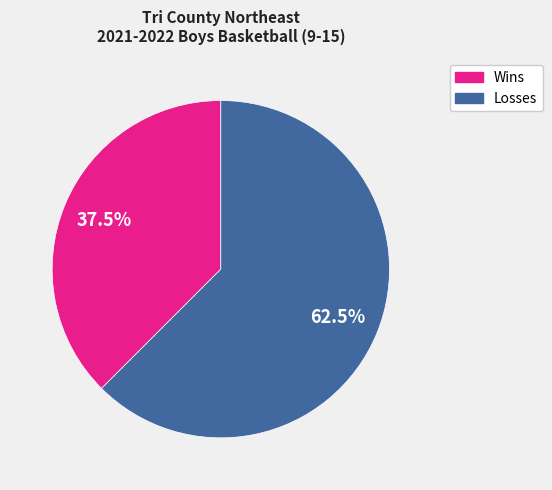

Which slice represents more than half of the pie?

Losses